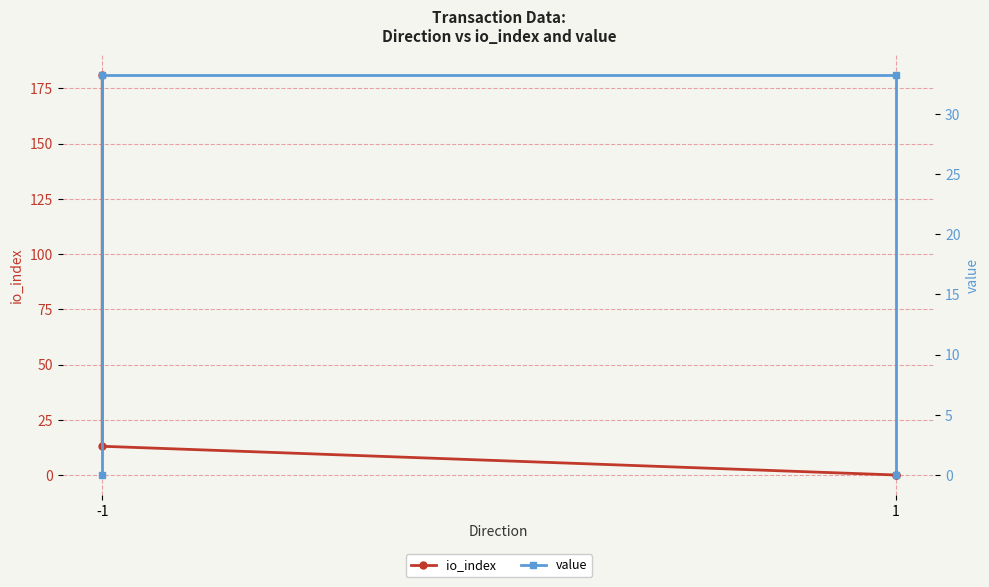

Where do value and io_index first cross each other?

-1 and -1